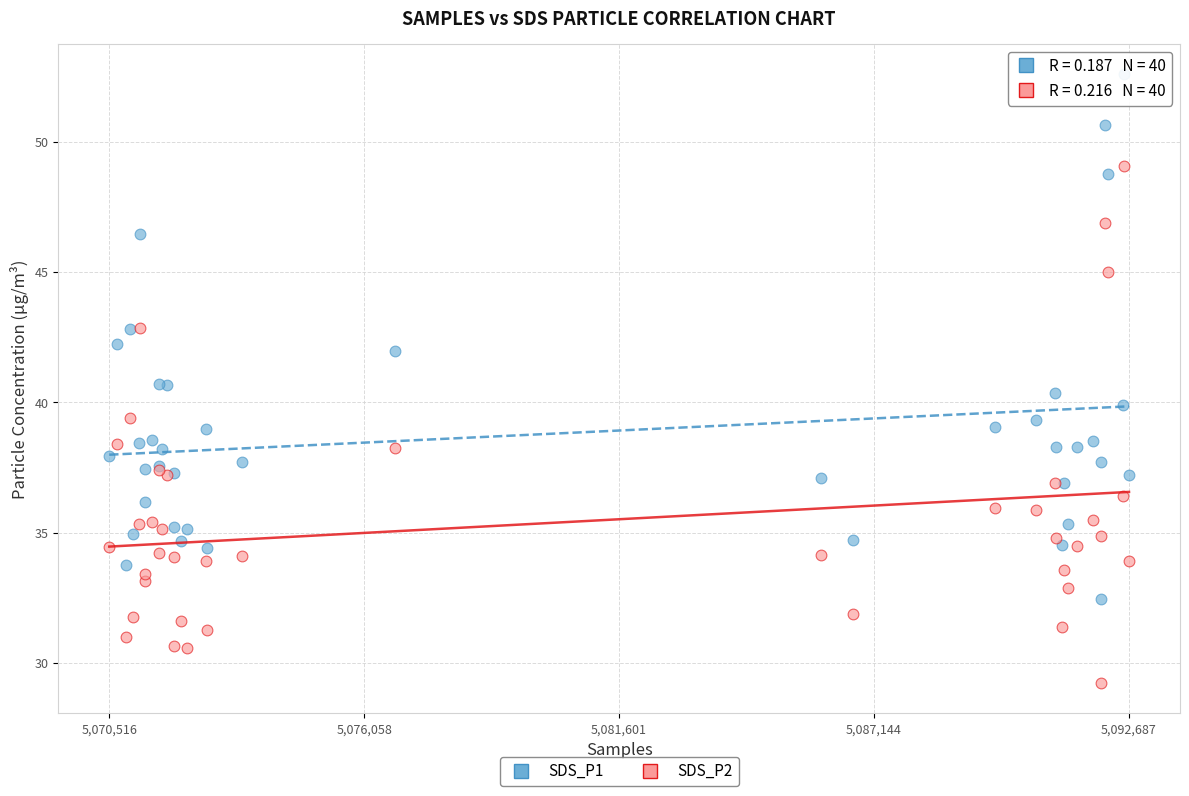

Which series reaches the minimum Y coordinate?

SDS_P2